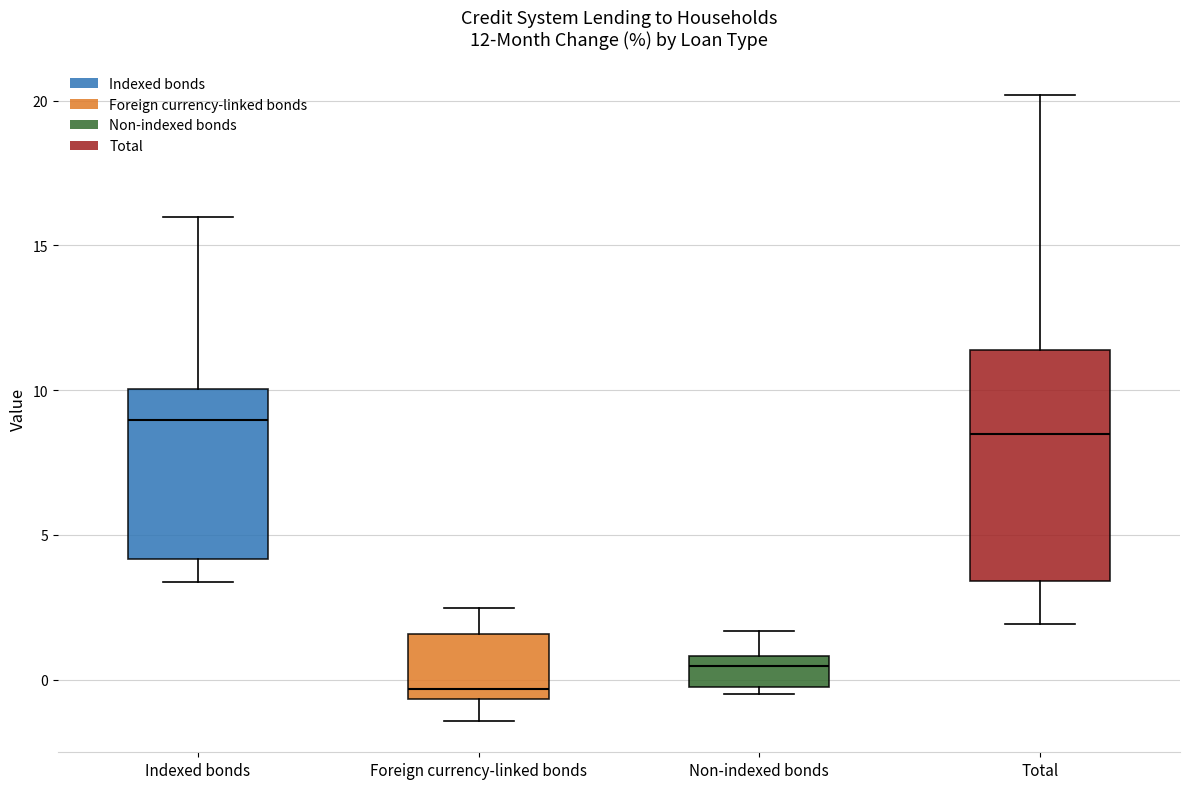

Comparing the boxes themselves (not the whiskers), which one is the tallest?

Total